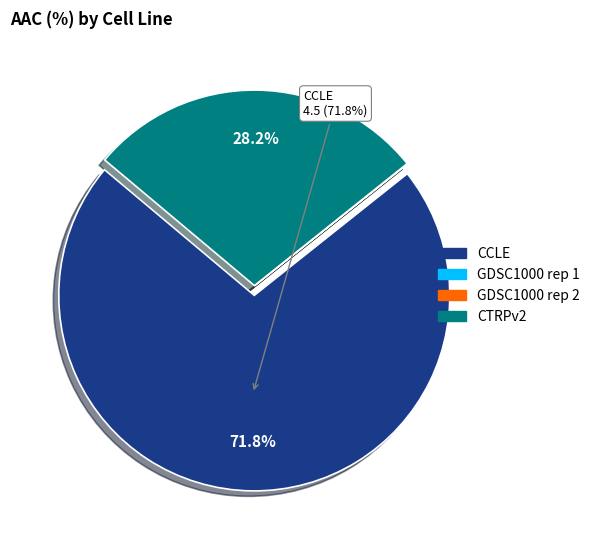

To the nearest percent, what is the difference between the largest and smallest slice percentages?

72%